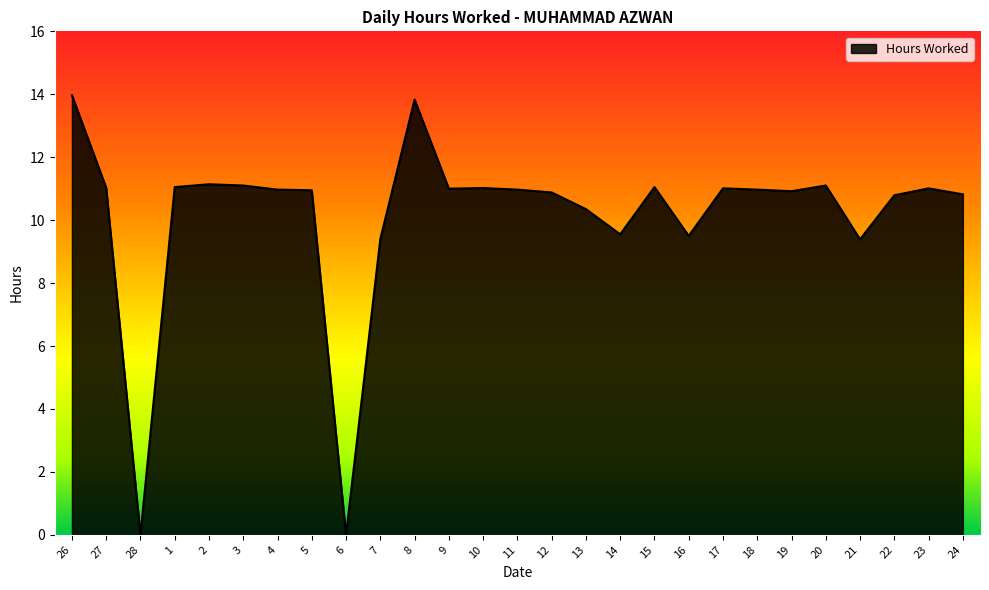

What is the ratio of the value at 15 to the value at 19?

1.0